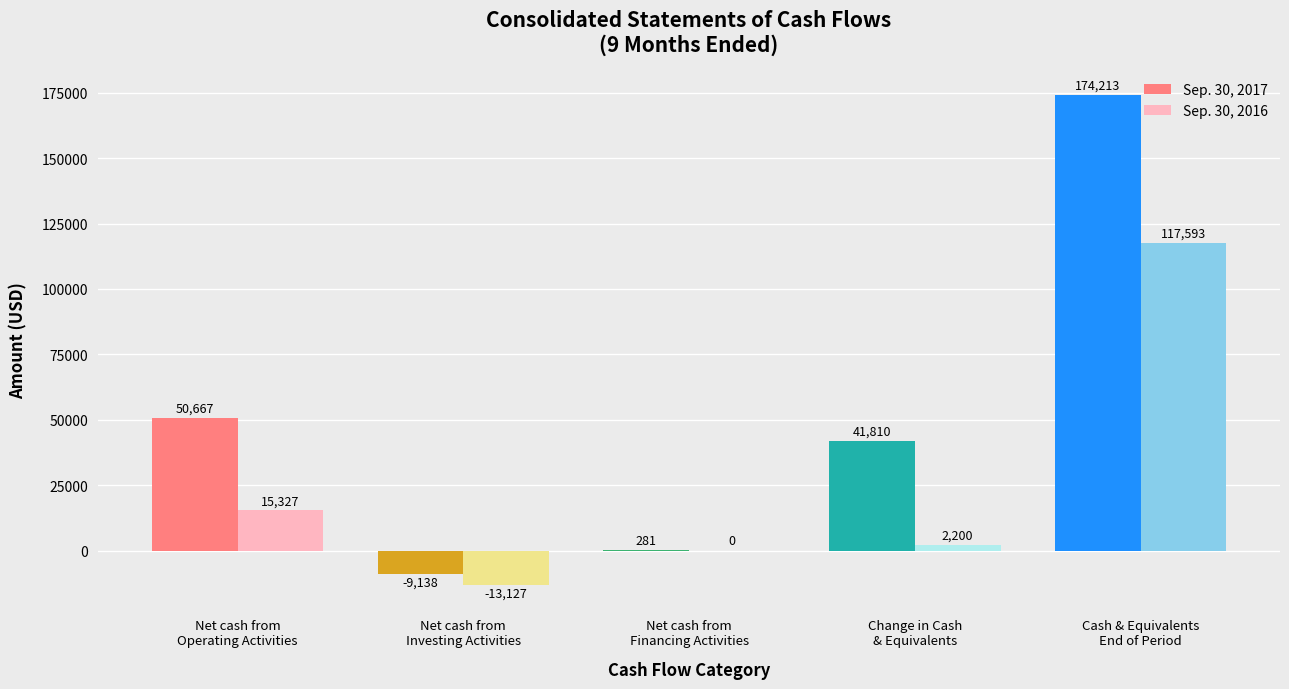

Where does the Sep. 30, 2016 series first go above 2200?

Net cash from
Operating Activities